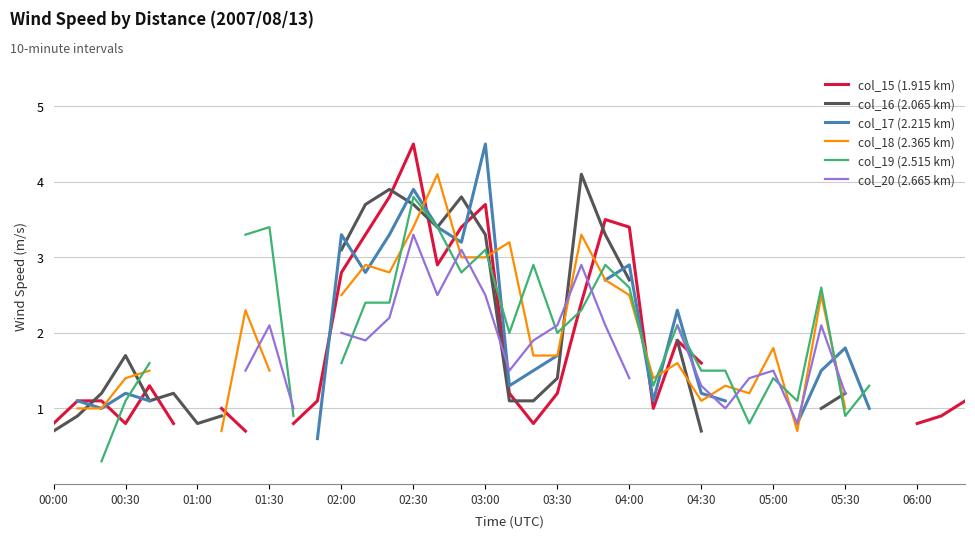

True or false: col_16 (2.065 km) has more than 2 interior local peaks.

True